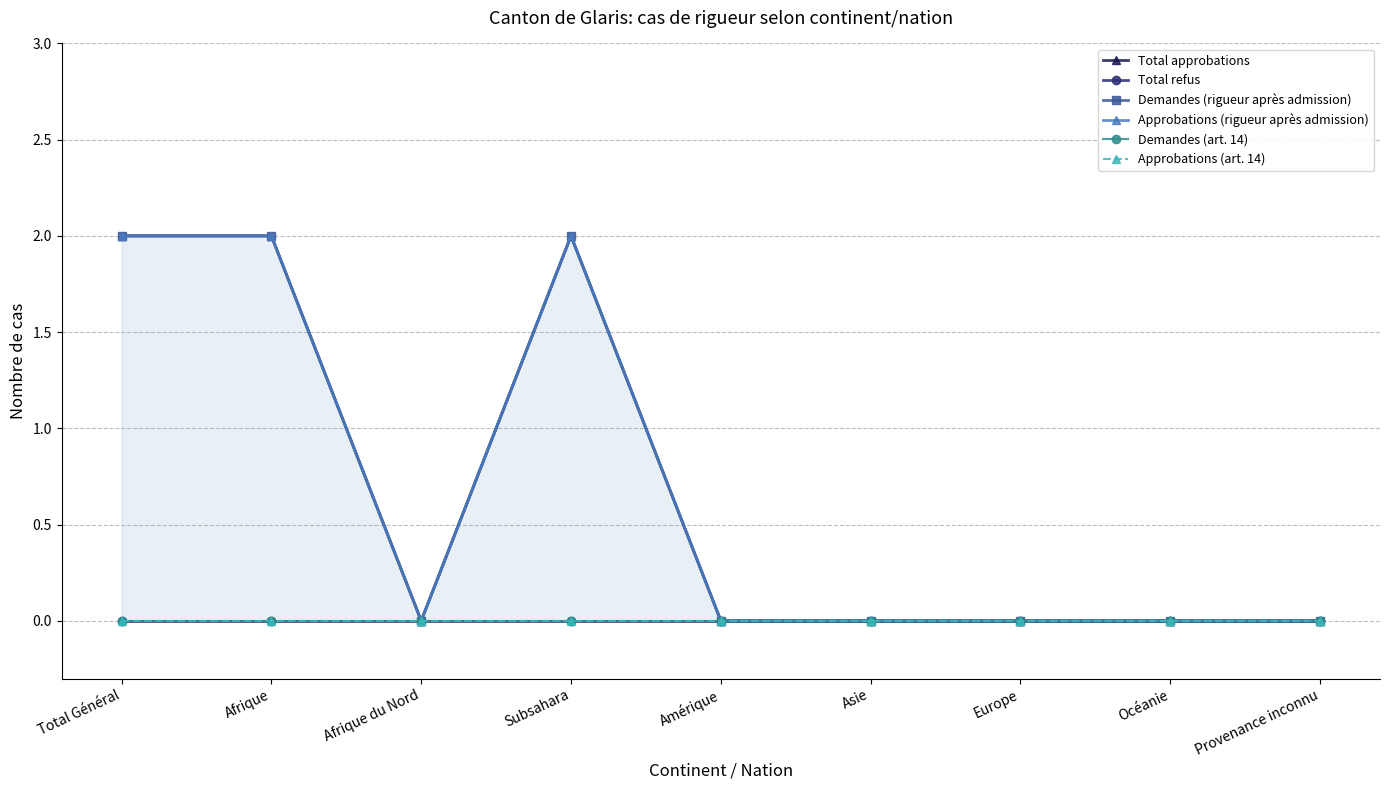

Reading left to right, extract all data points from this chart.

Total approbations: 2	2	0	2	0	0	0	0	0
Total refus: 0	0	0	0	0	0	0	0	0
Demandes (rigueur après admission): 2	2	0	2	0	0	0	0	0
Approbations (rigueur après admission): 2	2	0	2	0	0	0	0	0
Demandes (art. 14): 0	0	0	0	0	0	0	0	0
Approbations (art. 14): 0	0	0	0	0	0	0	0	0